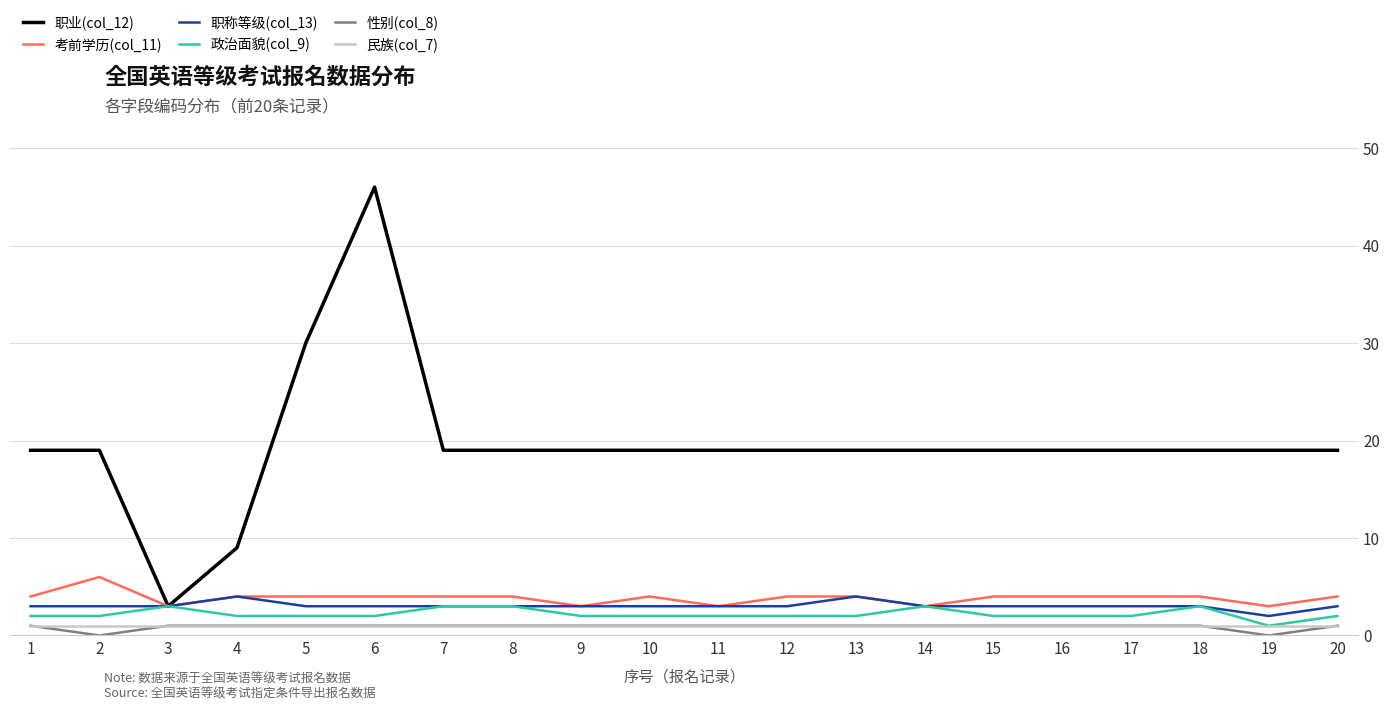

Reading right to left, list all the values displayed in this chart.

职业(col_12): 20=19	19=19	18=19	17=19	16=19	15=19	14=19	13=19	12=19	11=19	10=19	9=19	8=19	7=19	6=46	5=30	4=9	3=3	2=19	1=19
考前学历(col_11): 20=4	19=3	18=4	17=4	16=4	15=4	14=3	13=4	12=4	11=3	10=4	9=3	8=4	7=4	6=4	5=4	4=4	3=3	2=6	1=4
职称等级(col_13): 20=3	19=2	18=3	17=3	16=3	15=3	14=3	13=4	12=3	11=3	10=3	9=3	8=3	7=3	6=3	5=3	4=4	3=3	2=3	1=3
政治面貌(col_9): 20=2	19=1	18=3	17=2	16=2	15=2	14=3	13=2	12=2	11=2	10=2	9=2	8=3	7=3	6=2	5=2	4=2	3=3	2=2	1=2
性别(col_8): 20=1	19=0	18=1	17=1	16=1	15=1	14=1	13=1	12=1	11=1	10=1	9=1	8=1	7=1	6=1	5=1	4=1	3=1	2=0	1=1
民族(col_7): 20=1	19=1	18=1	17=1	16=1	15=1	14=1	13=1	12=1	11=1	10=1	9=1	8=1	7=1	6=1	5=1	4=1	3=1	2=1	1=1